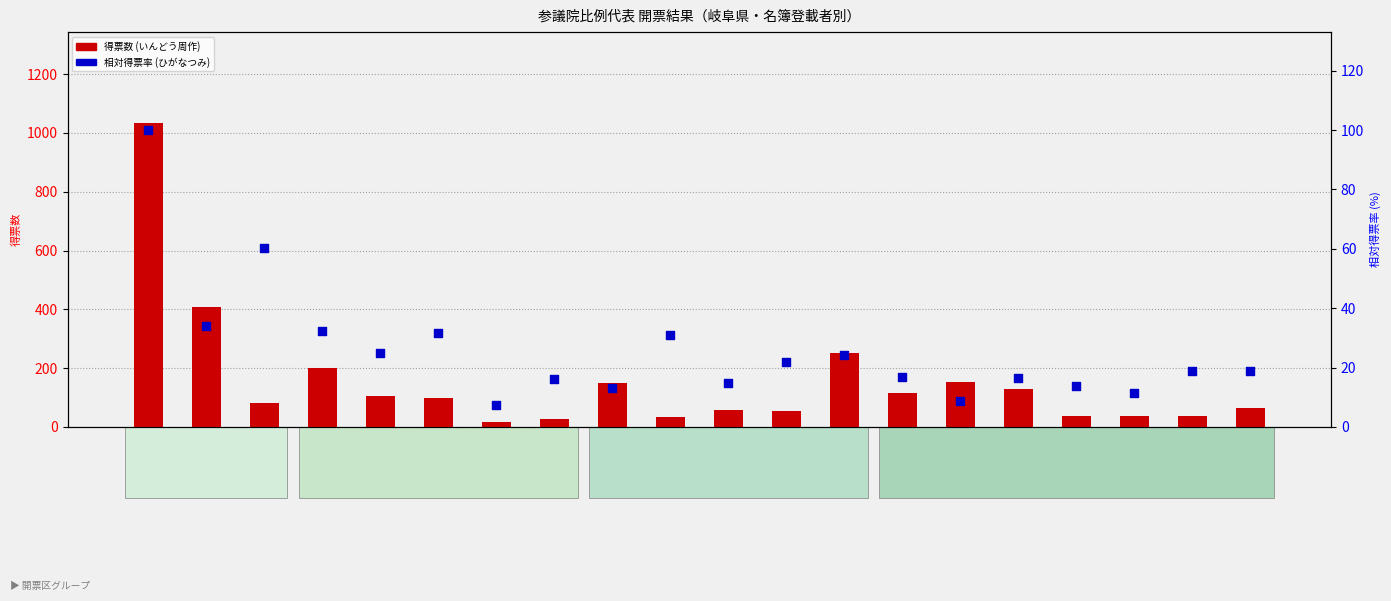

Is the value of いんどう周作 (col_8) at 美濃市 greater than the value of ひがなつみ (col_25) at 土岐市?

No